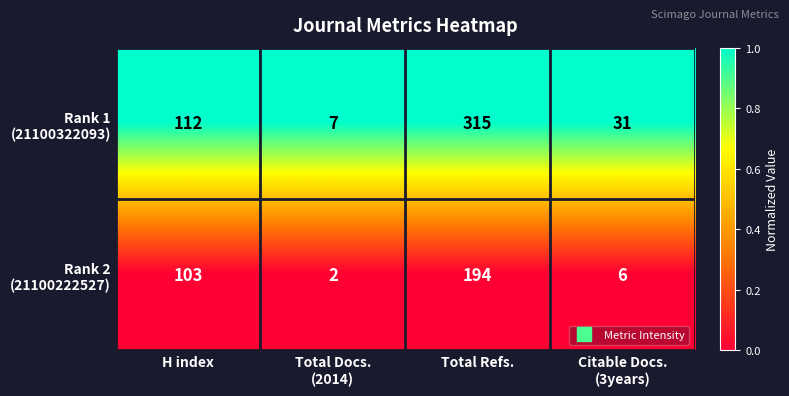

Count the number of data series in this chart.

2